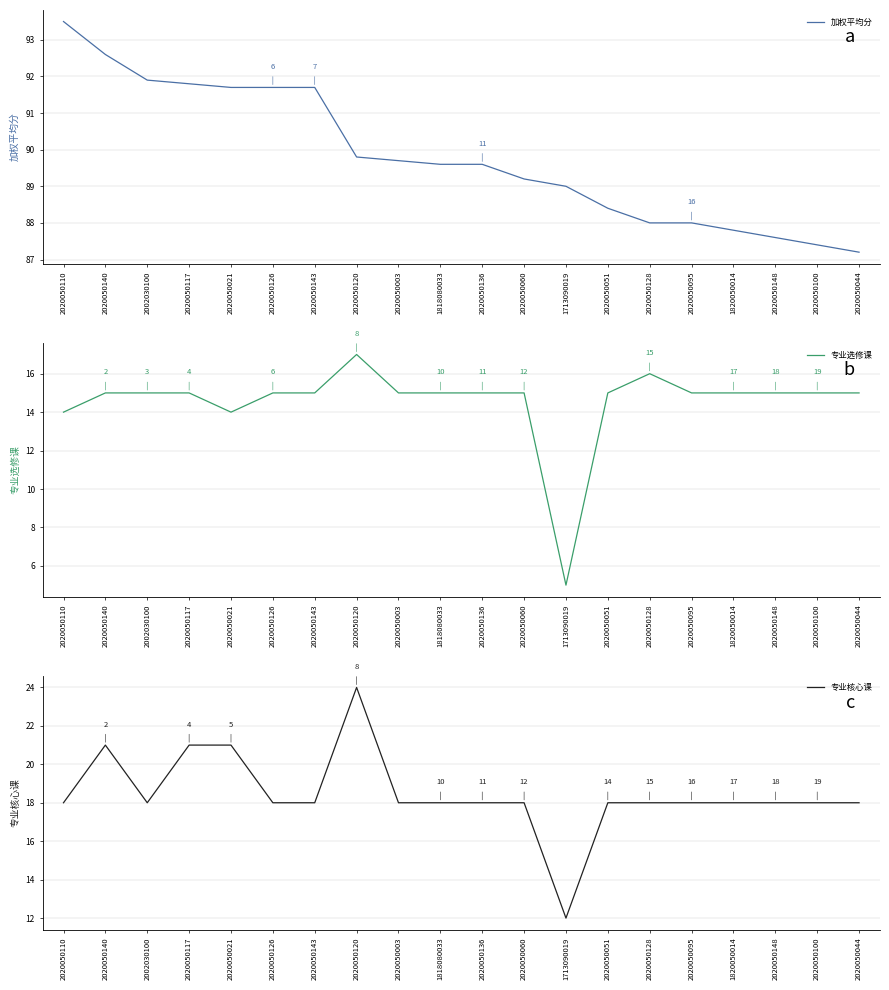

Reading left to right, extract all data points from this chart.

加权平均分: 2020050110=93.5	2020050140=92.6	2002030100=91.9	2020050117=91.8	2020050021=91.7	2020050126=91.7	2020050143=91.7	2020050120=89.8	2020050003=89.7	1818080033=89.6	2020050136=89.6	2020050060=89.2	1713090019=89.0	2020050051=88.4	2020050128=88.0	2020050095=88.0	1820050014=87.8	2020050148=87.6	2020050100=87.4	2020050044=87.2
专业选修课: 2020050110=14.0	2020050140=15.0	2002030100=15.0	2020050117=15.0	2020050021=14.0	2020050126=15.0	2020050143=15.0	2020050120=17.0	2020050003=15.0	1818080033=15.0	2020050136=15.0	2020050060=15.0	1713090019=5.0	2020050051=15.0	2020050128=16.0	2020050095=15.0	1820050014=15.0	2020050148=15.0	2020050100=15.0	2020050044=15.0
专业核心课: 2020050110=18.0	2020050140=21.0	2002030100=18.0	2020050117=21.0	2020050021=21.0	2020050126=18.0	2020050143=18.0	2020050120=24.0	2020050003=18.0	1818080033=18.0	2020050136=18.0	2020050060=18.0	1713090019=12.0	2020050051=18.0	2020050128=18.0	2020050095=18.0	1820050014=18.0	2020050148=18.0	2020050100=18.0	2020050044=18.0